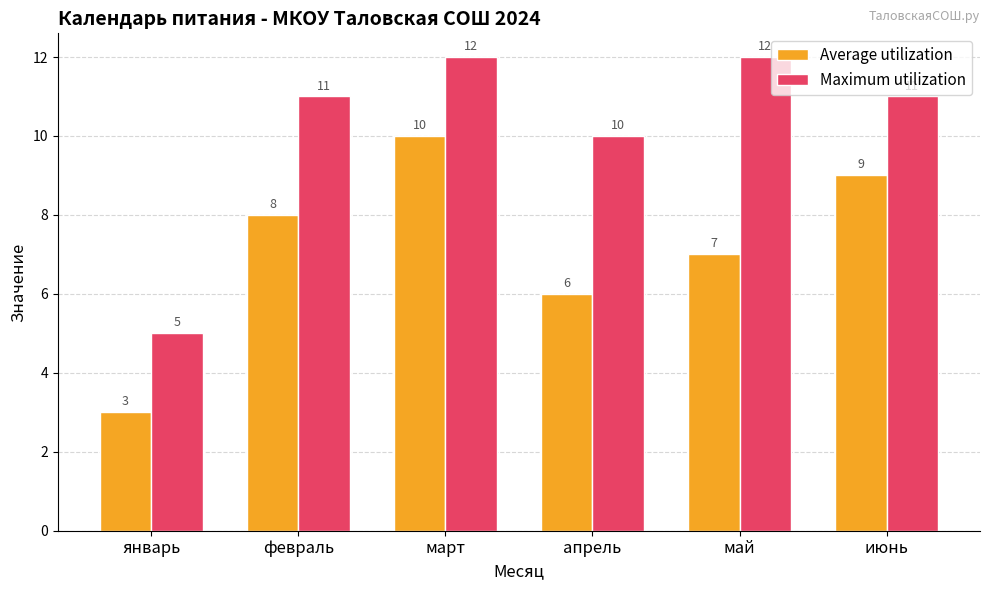

Is it true that Maximum utilization equals 6 at март?

False